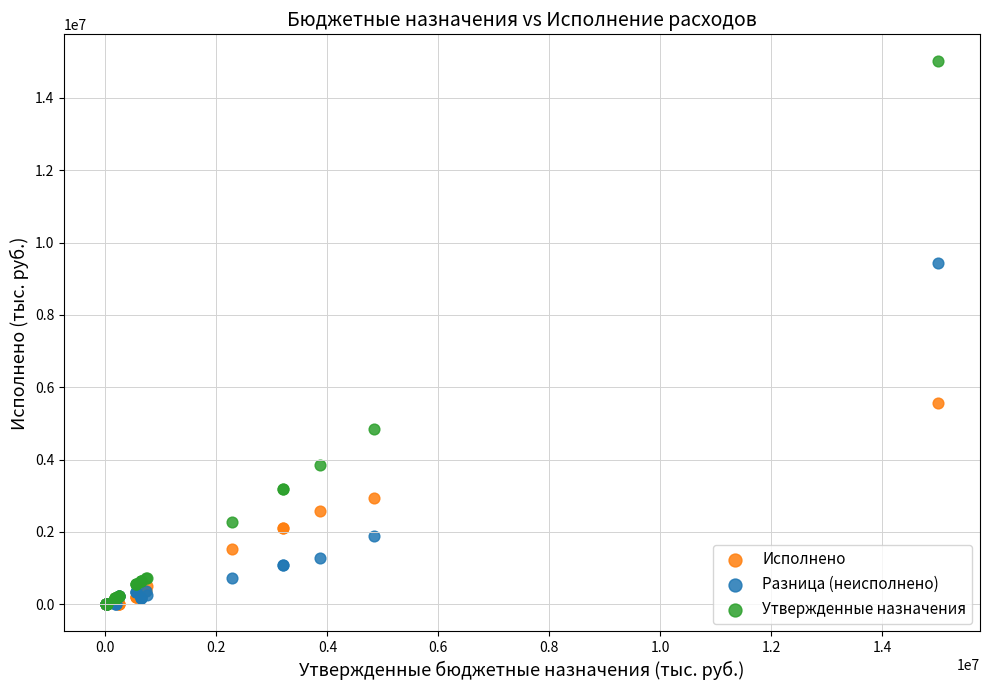

What are all the series names shown in the legend?

Исполнено, Разница (неисполнено), Утвержденные назначения